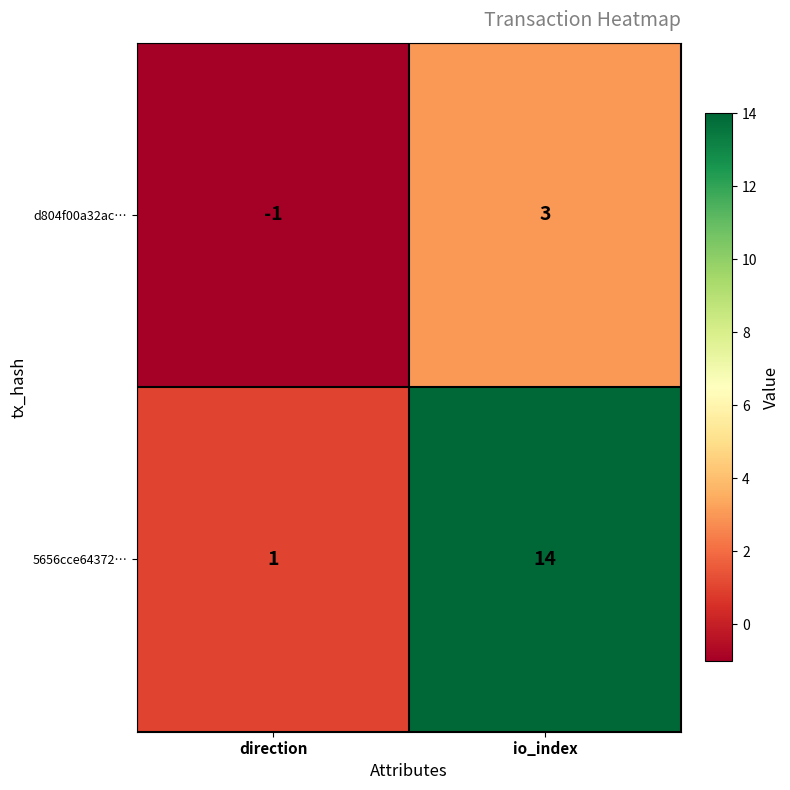

Which series has the widest spread of values?

5656cce64372…